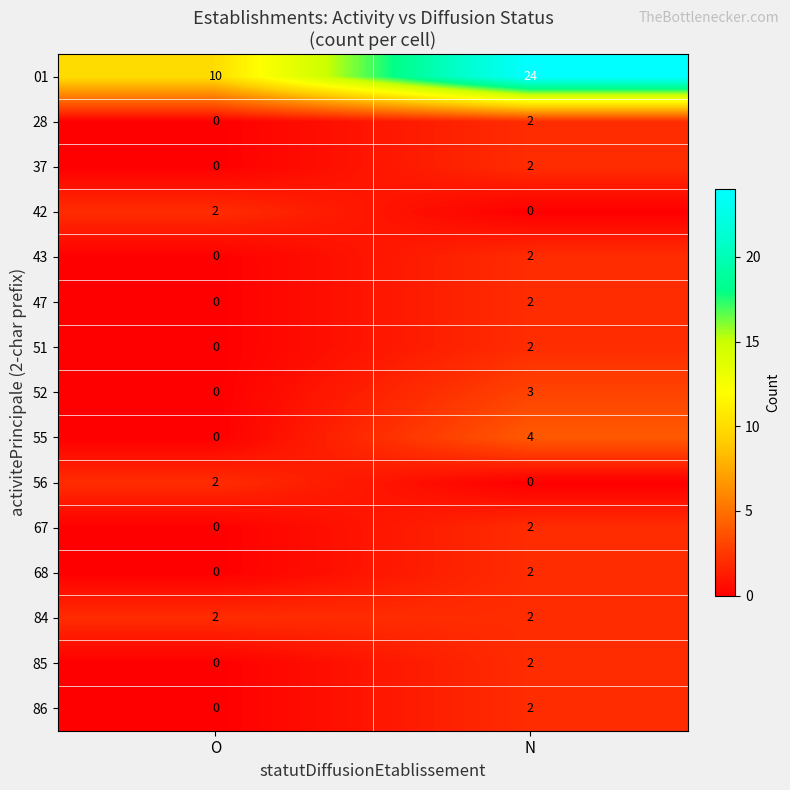

Reading left to right, extract all data points from this chart.

01: 10	24
28: 0	2
37: 0	2
42: 2	0
43: 0	2
47: 0	2
51: 0	2
52: 0	3
55: 0	4
56: 2	0
67: 0	2
68: 0	2
84: 2	2
85: 0	2
86: 0	2